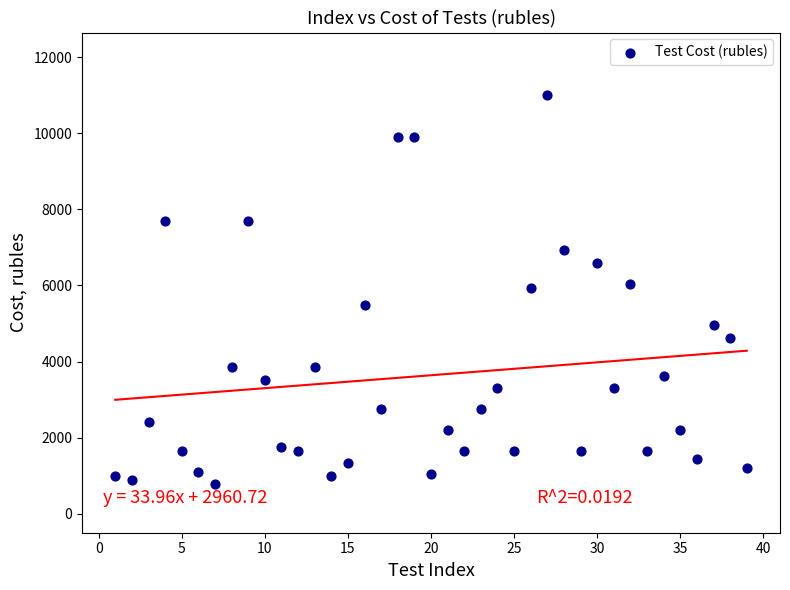

What is the range of Y values (max minus min)?

10230